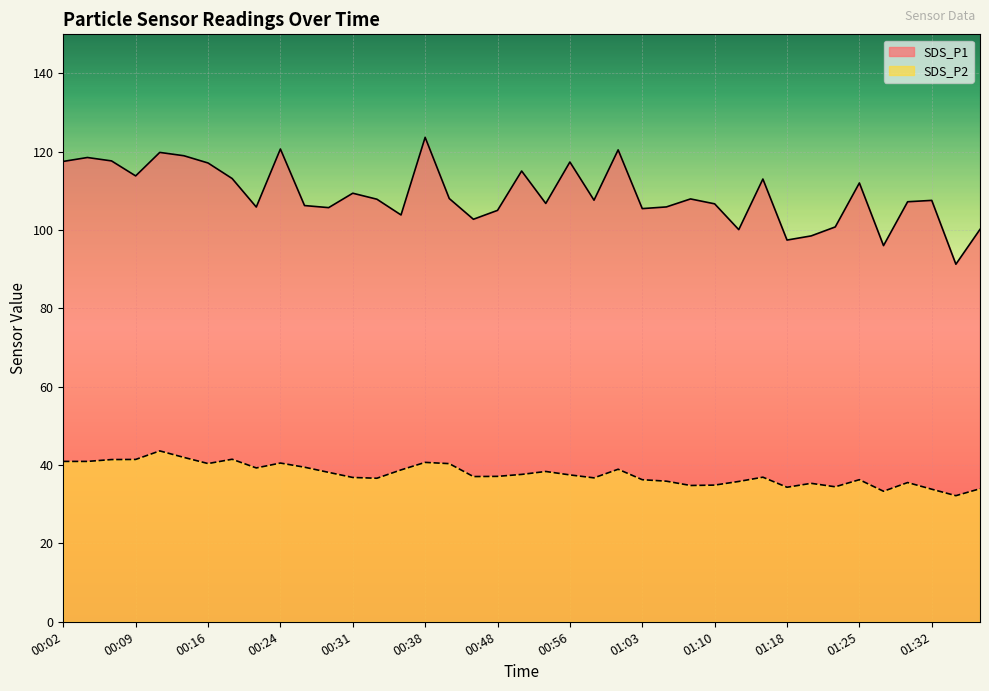

True or false: SDS_P1 and SDS_P2 intersect in this chart.

False